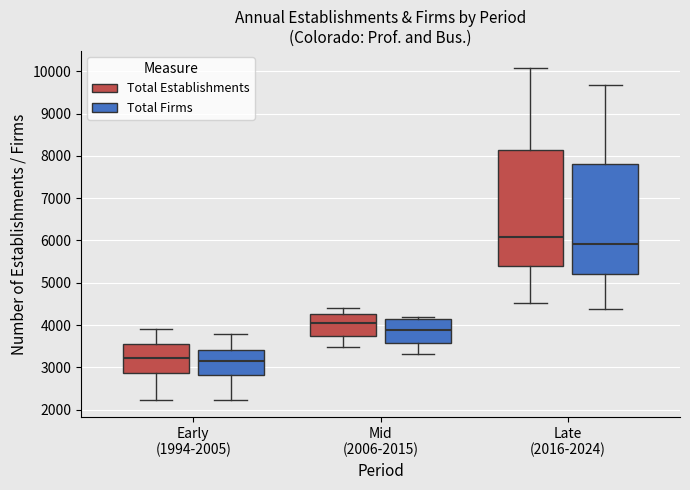

Which box has the highest median line?

Late (2016-2024) (Total Establishments)